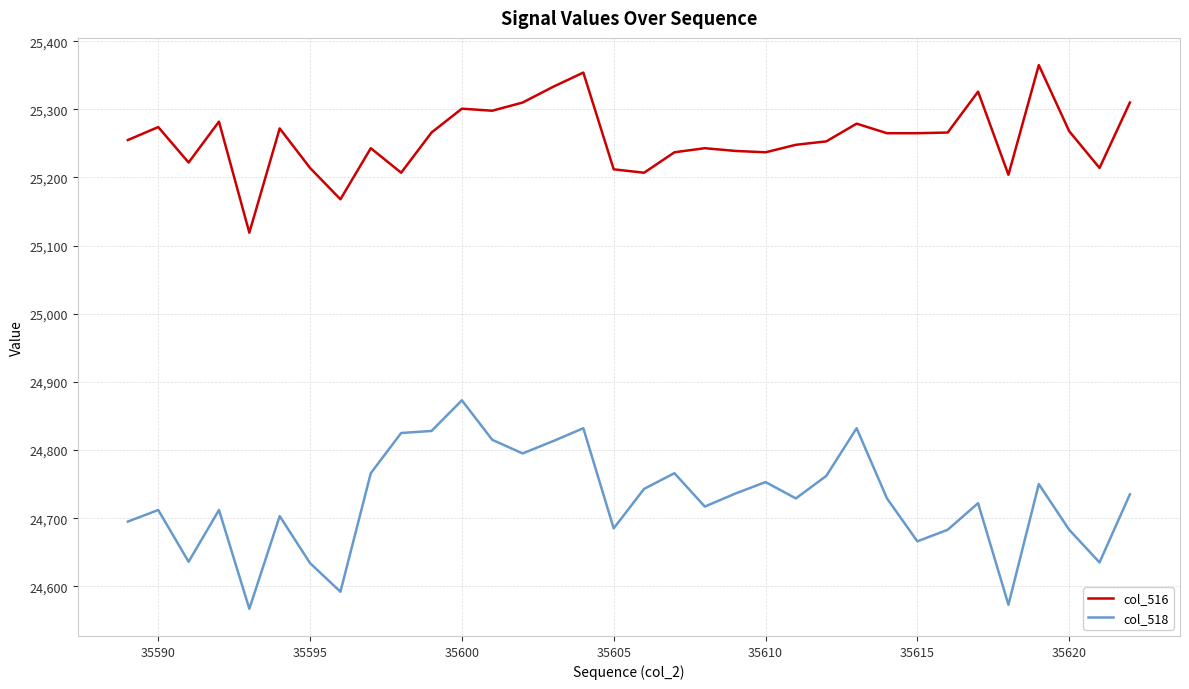

Which series has the largest total across all categories?

col_516